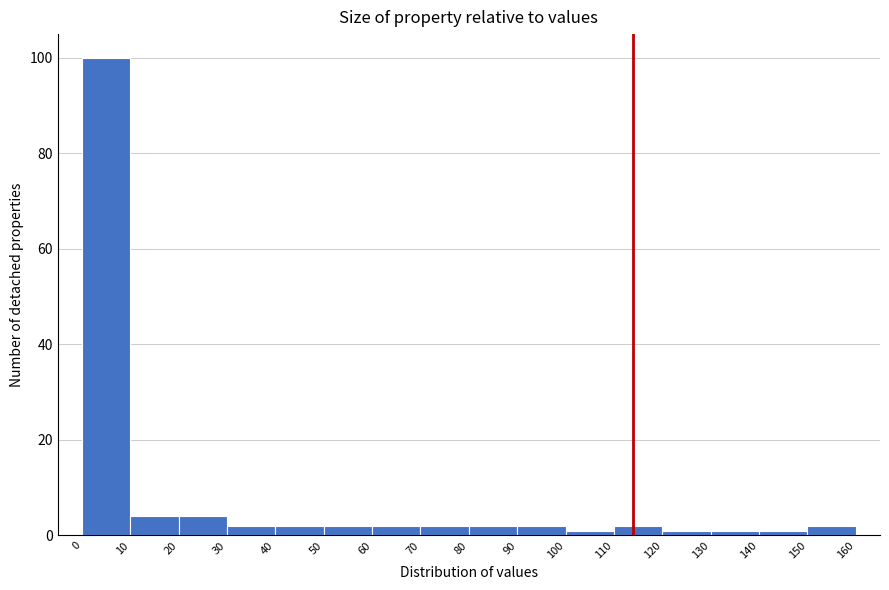

Reading left to right, transcribe this chart: for each bar, give the range it covers on the x-axis and its height. The values are not printed on the chart, so give them approximately, as read against the axis.

0 to 10: 100
10 to 20: 4
20 to 30: 4
30 to 40: 2
40 to 50: 2
50 to 60: 2
60 to 70: 2
70 to 80: 2
80 to 90: 2
90 to 100: 2
100 to 110: under 2
110 to 120: 2
120 to 130: under 2
130 to 140: under 2
140 to 150: under 2
150 to 160: 2